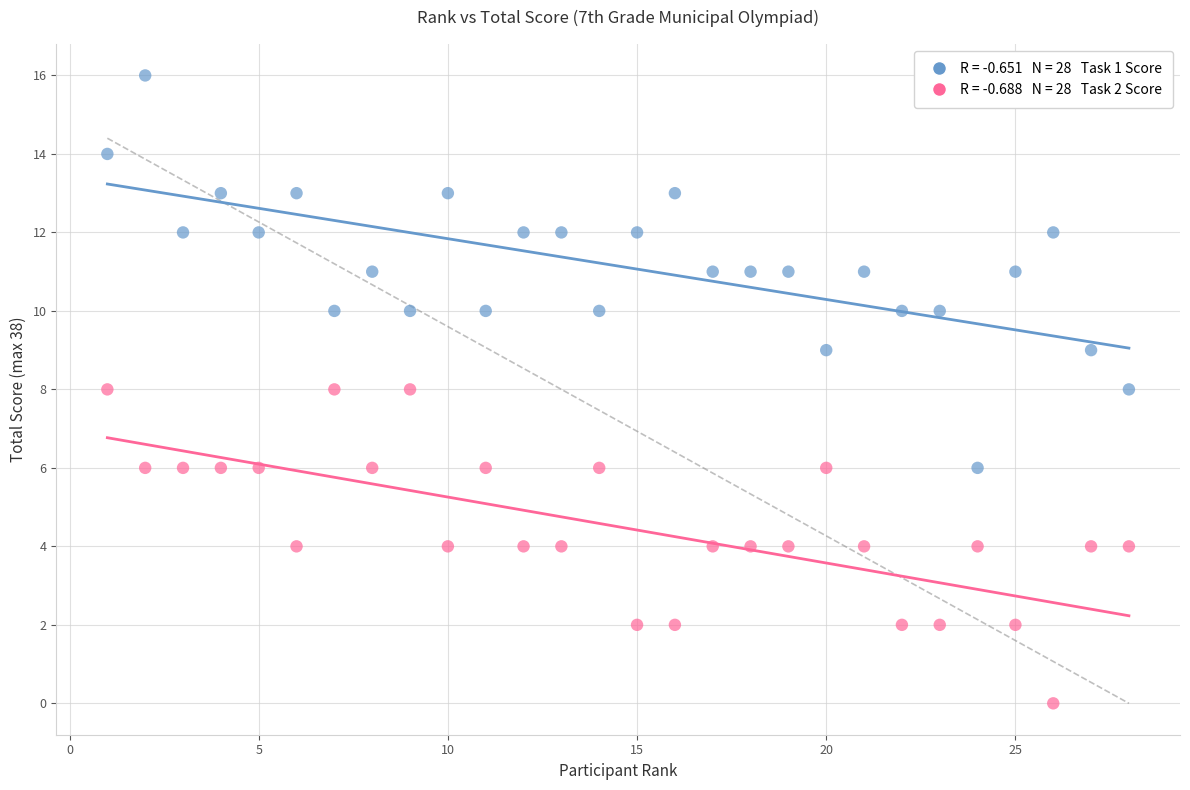

Across all data points, what is the range of Y values (max minus min)?

16